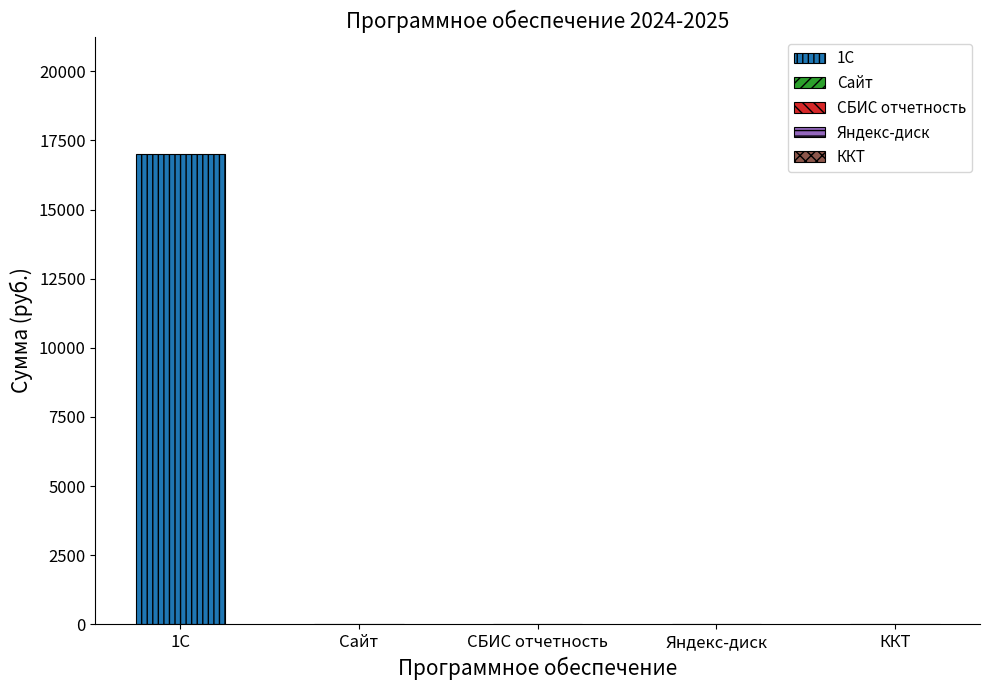

Is it true that the value at Яндекс-диск is 0?

True